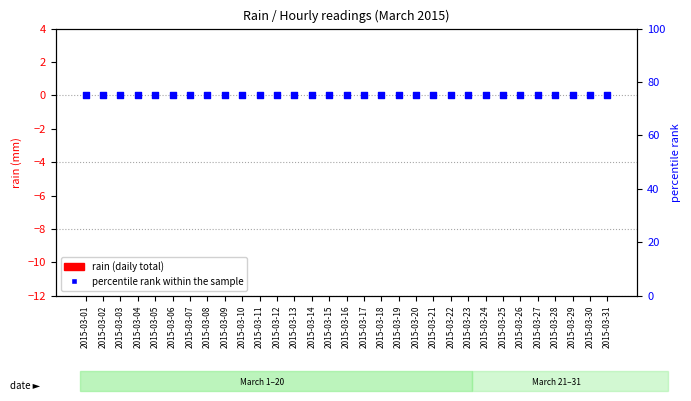

What is the total value across all series at 2015-03-30?

75